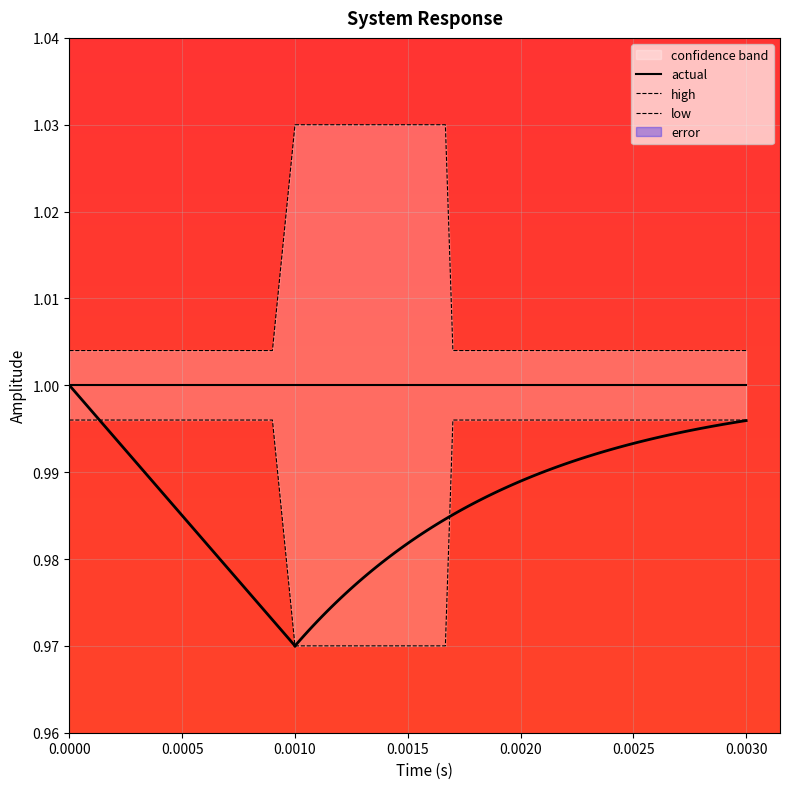

At how many categories does at least one series exceed 0?

20